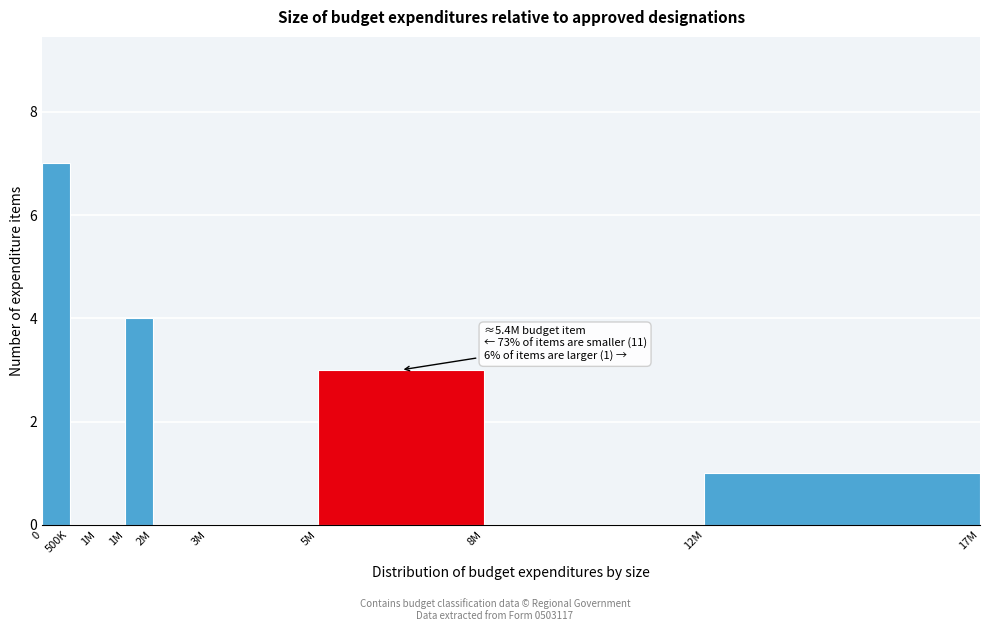

How many series are shown in this chart?

1